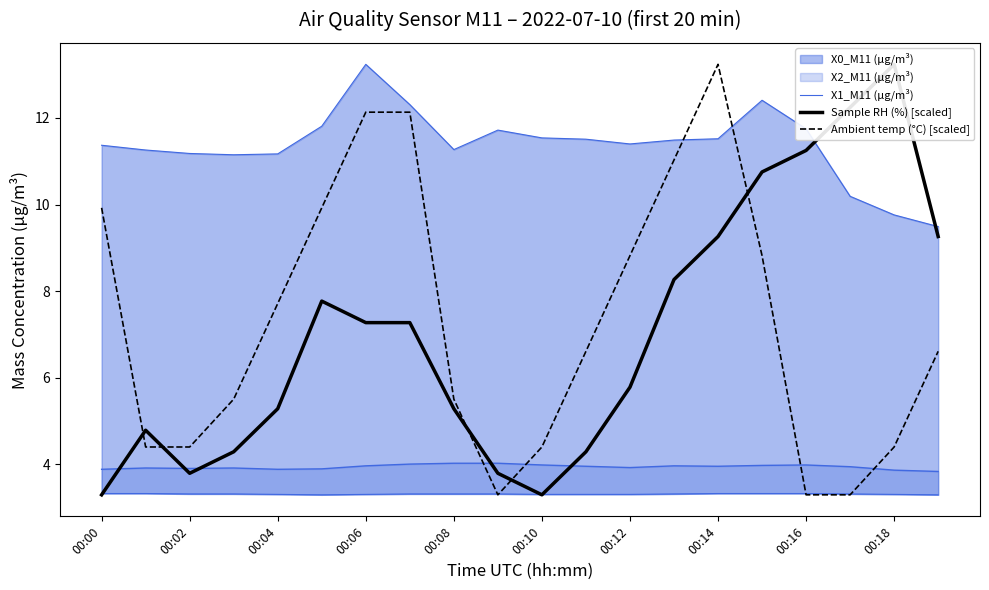

What is the label of the 1st point from the right?

19